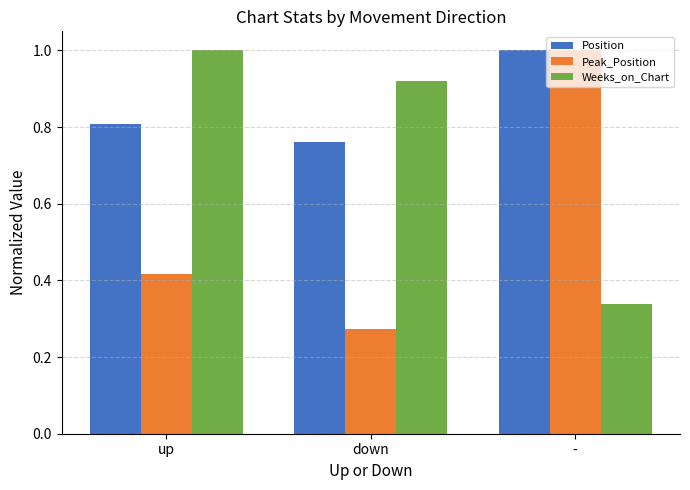

List the labels in order of Position value, smallest first.

down, up, -